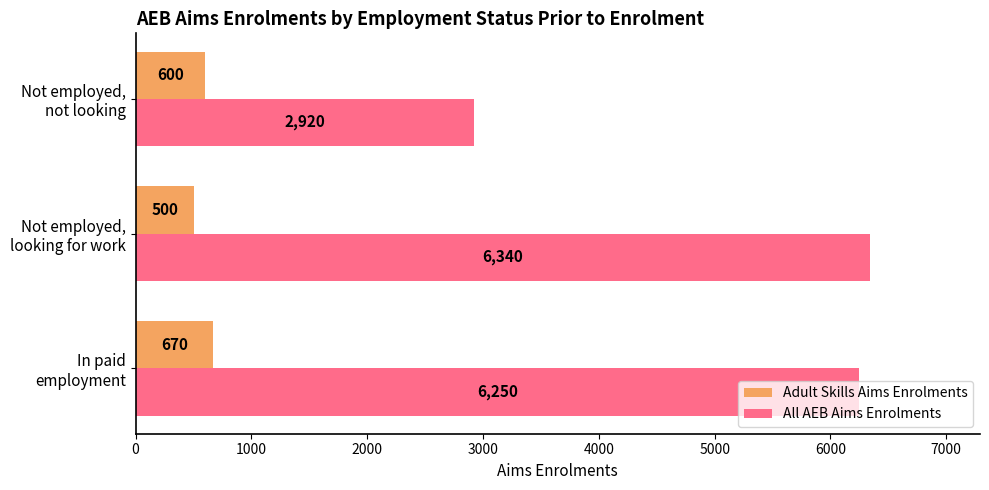

Rank the categories by Adult Skills Aims Enrolments value from highest to lowest.

In paid
employment, Not employed,
not looking, Not employed,
looking for work